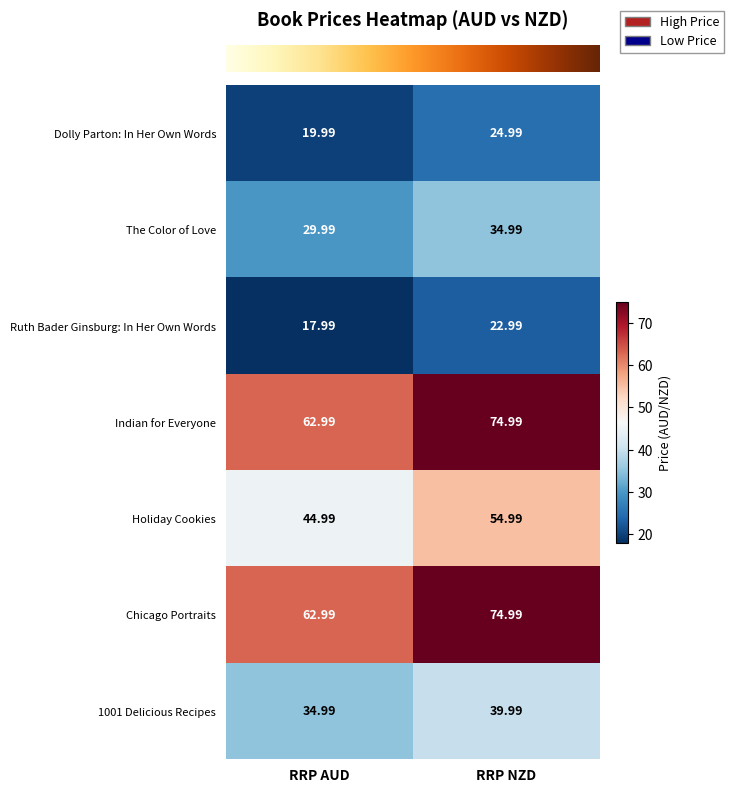

At which category is the sum across all series the highest?

RRP NZD